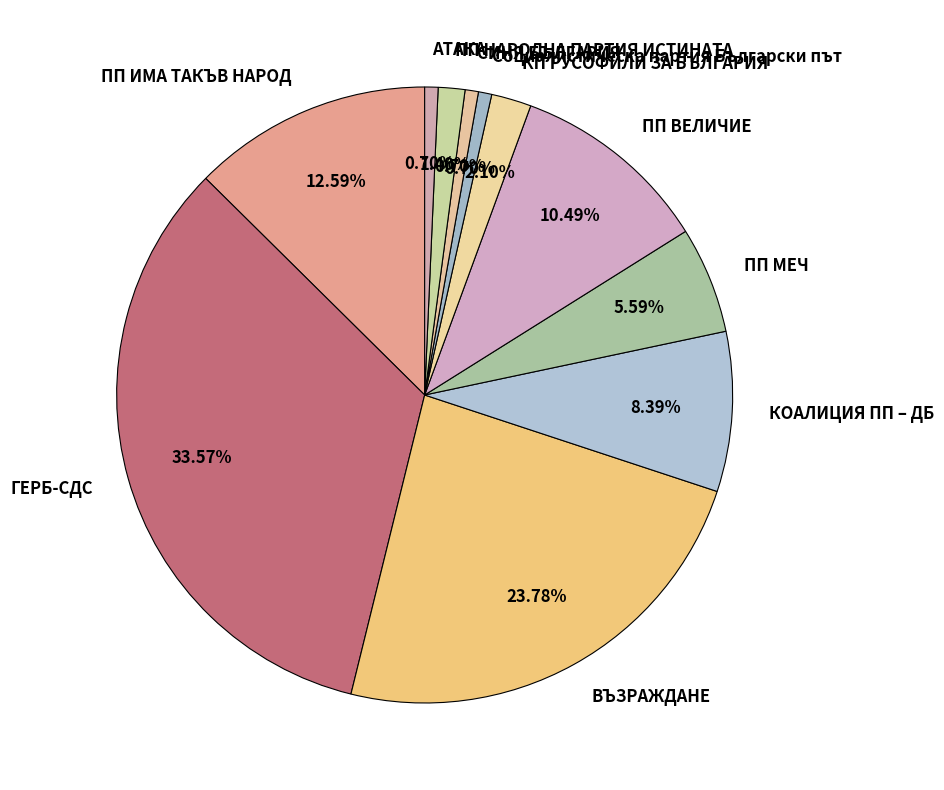

Does any single category account for the majority?

No